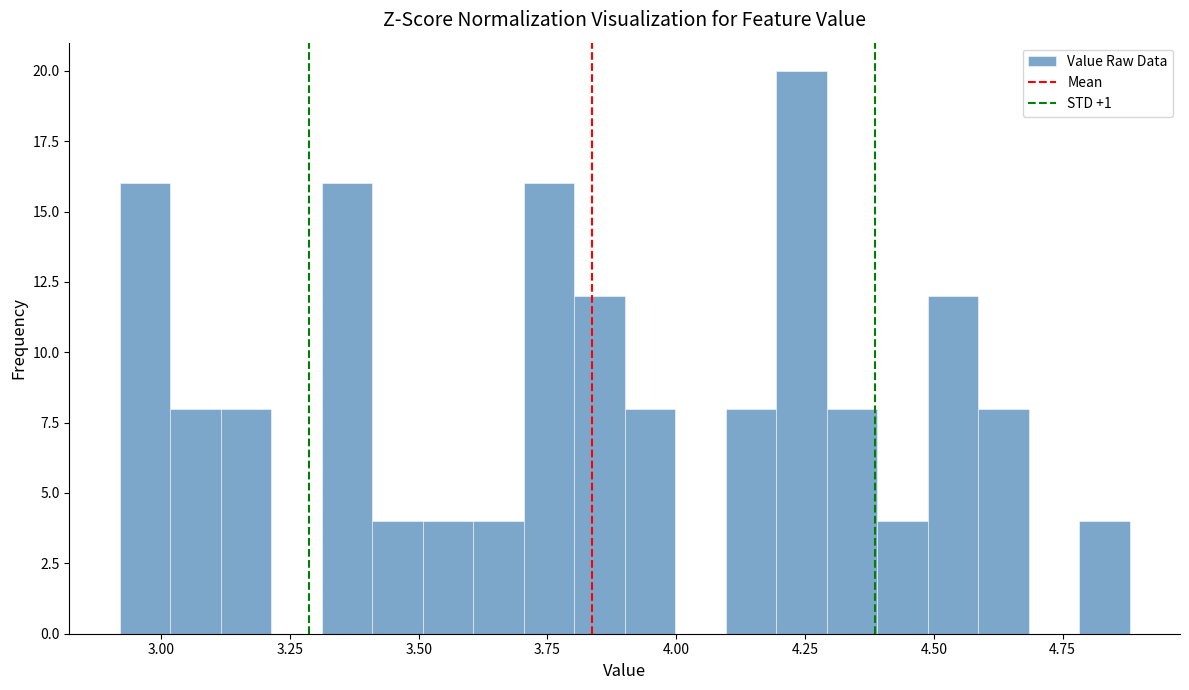

Read against the x-axis, roughly where is the centre of the tallest bar?

4.25